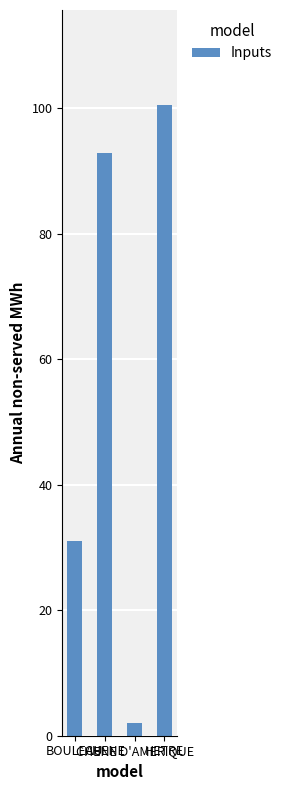

Reading left to right, what are all the values shown in this chart?

31.0	92.9	2.0	100.6